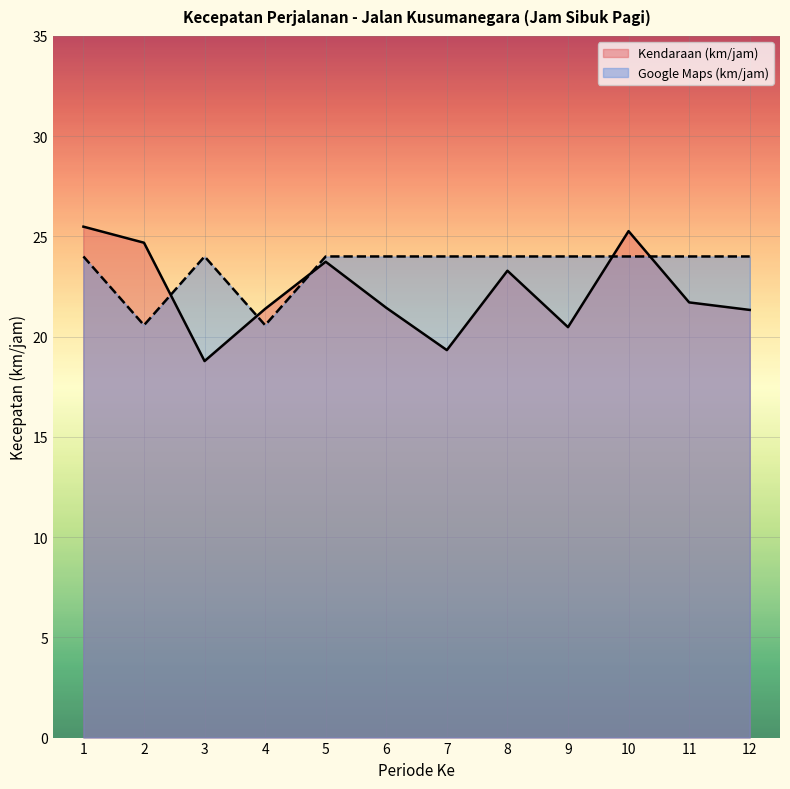

What is the value of the Google Maps (km/jam) point at the 5th from the left?

24.0